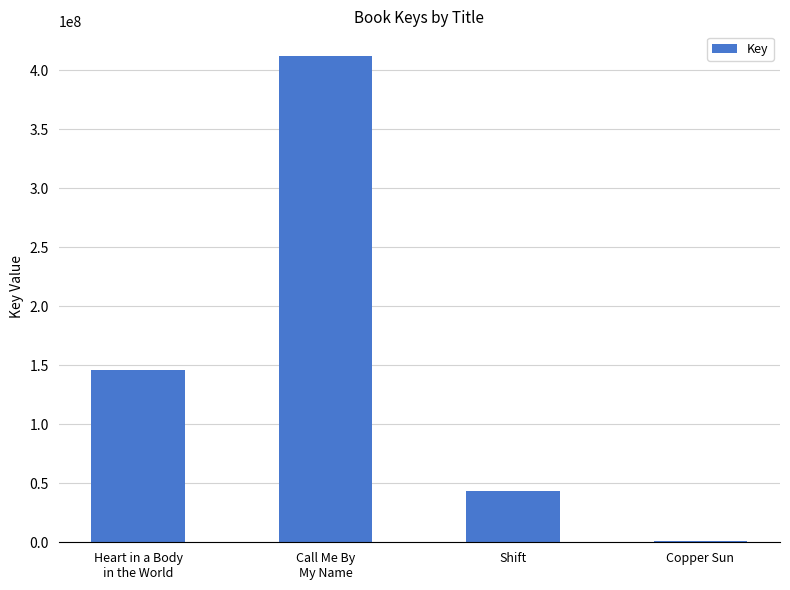

What is the sum of all values?

603531727